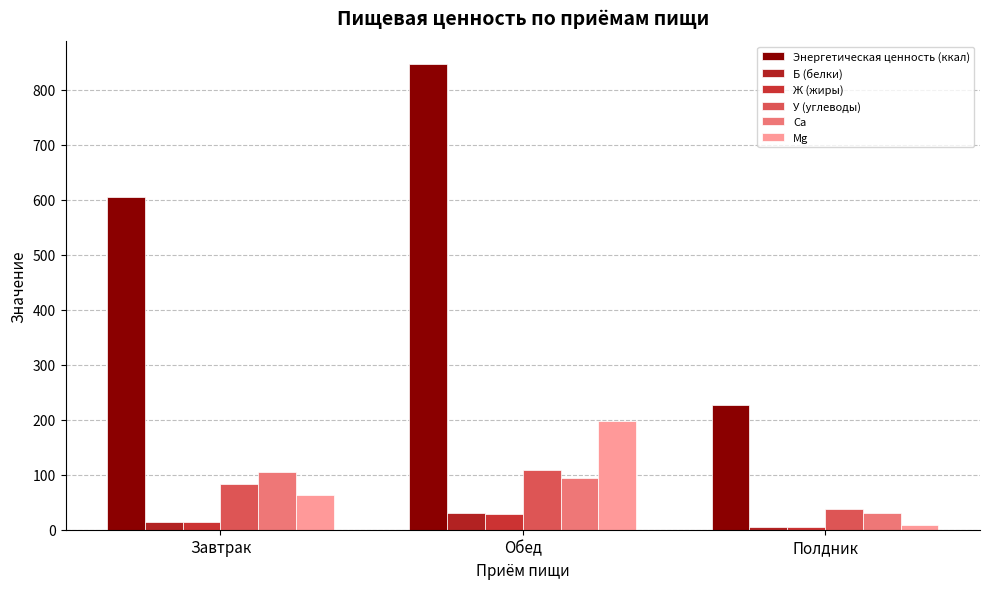

Reading left to right, what are all the values shown in this chart?

Энергетическая ценность (ккал): Завтрак=605.8	Обед=846.5	Полдник=227.0
Б (белки): Завтрак=14.7	Обед=29.9	Полдник=4.2
Ж (жиры): Завтрак=14.1	Обед=29.0	Полдник=4.5
У (углеводы): Завтрак=82.9	Обед=108.1	Полдник=38.1
Ca: Завтрак=105.8	Обед=93.4	Полдник=30.4
Mg: Завтрак=63.2	Обед=197.7	Полдник=8.3